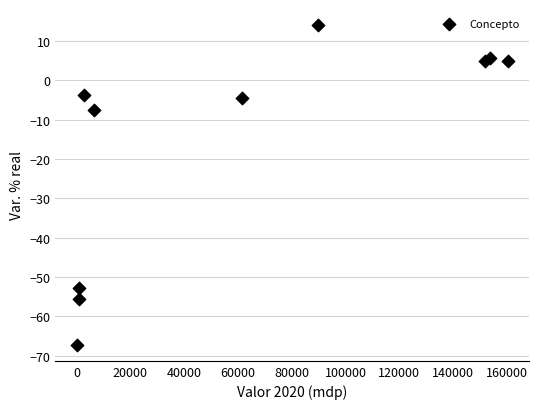

What Y value in the scatter plot is closest to -26?

-7.6